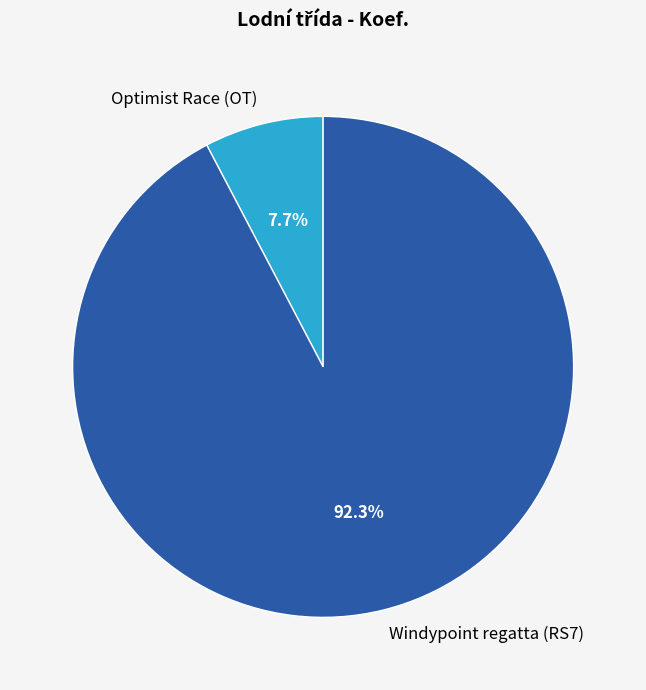

To the nearest percent, what is the combined percentage of Optimist Race (OT) and Windypoint regatta (RS7)?

100%